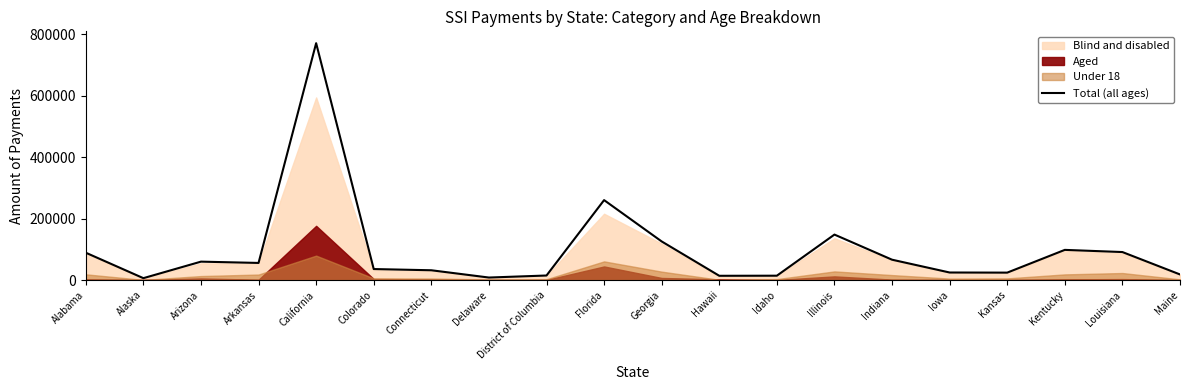

Reading left to right, what are all the values shown in this chart?

89218	6310	60104	55904	771692	35983	32033	8334	14961	260539	125876	14024	14355	148255	66434	24737	24346	98432	91359	18409